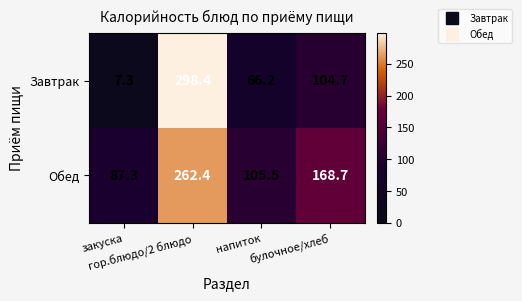

Which series has the largest range (max minus min)?

Завтрак